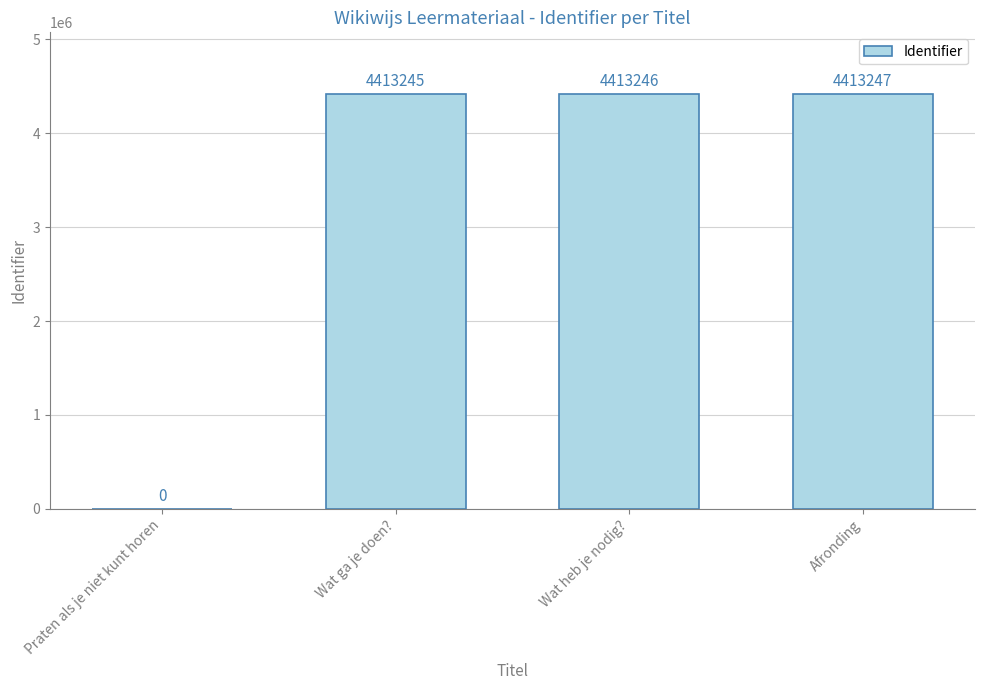

Reading left to right, extract all data points from this chart.

0	4413245	4413246	4413247